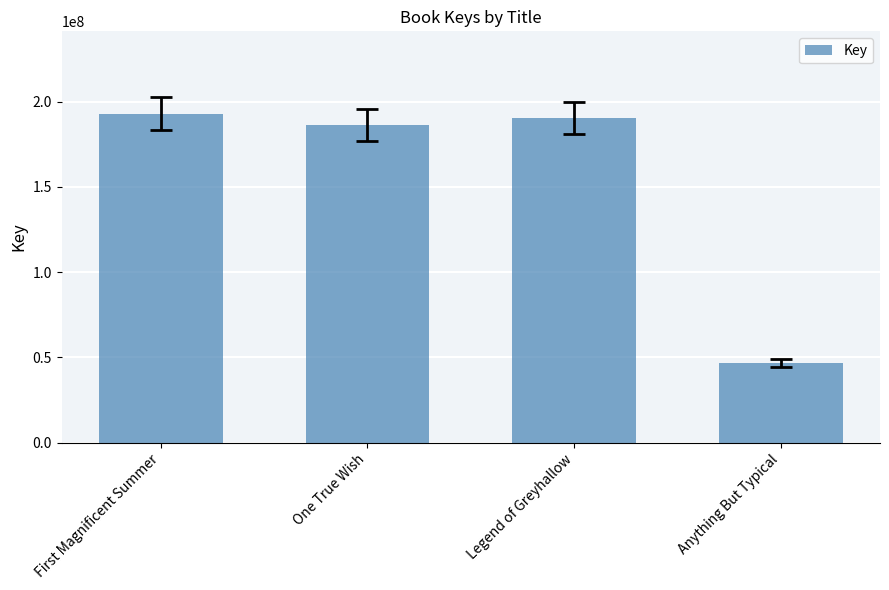

Count the number of data series in this chart.

1